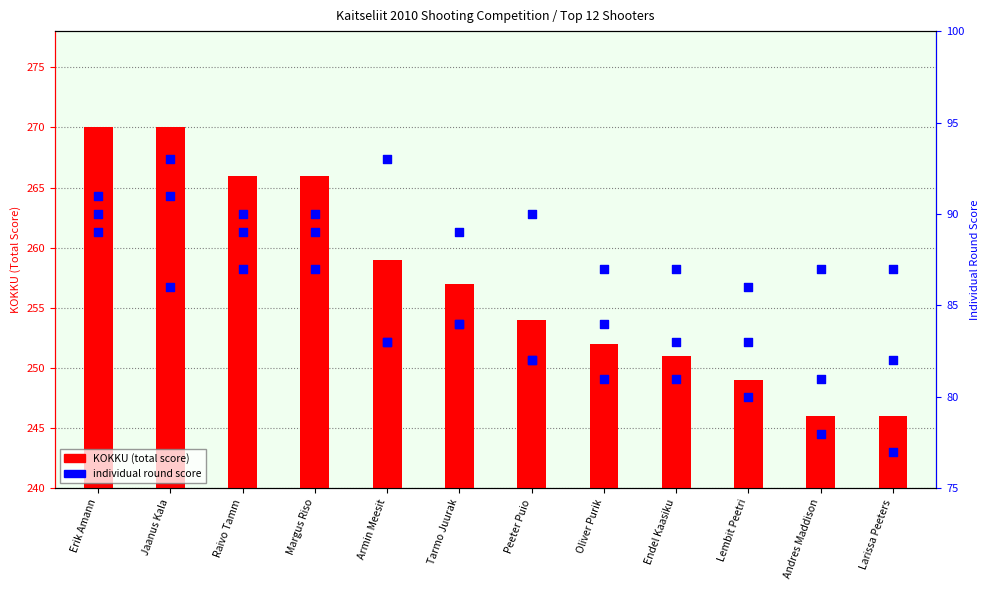

Which series has the largest total across all categories?

KOKKU (total)